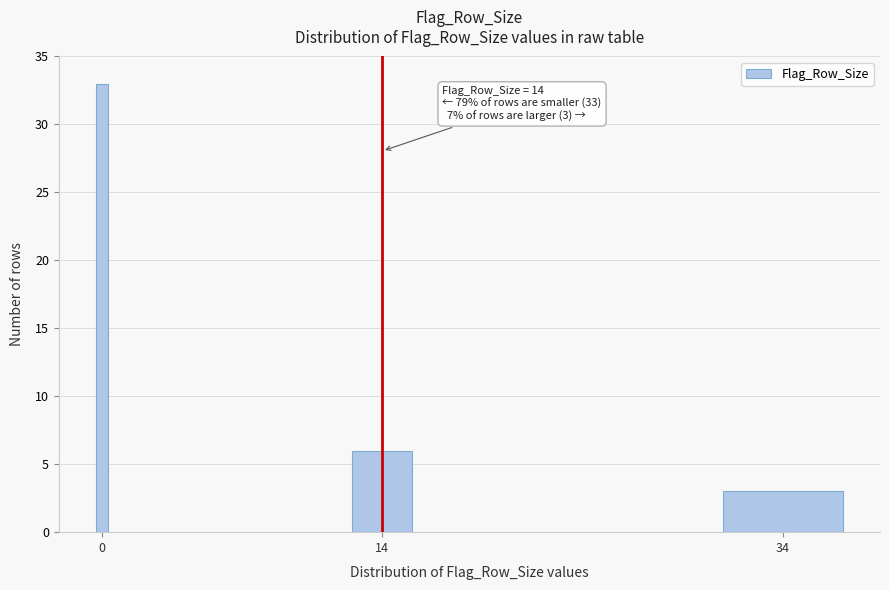

Reading right to left, list all the values displayed in this chart.

3	6	33